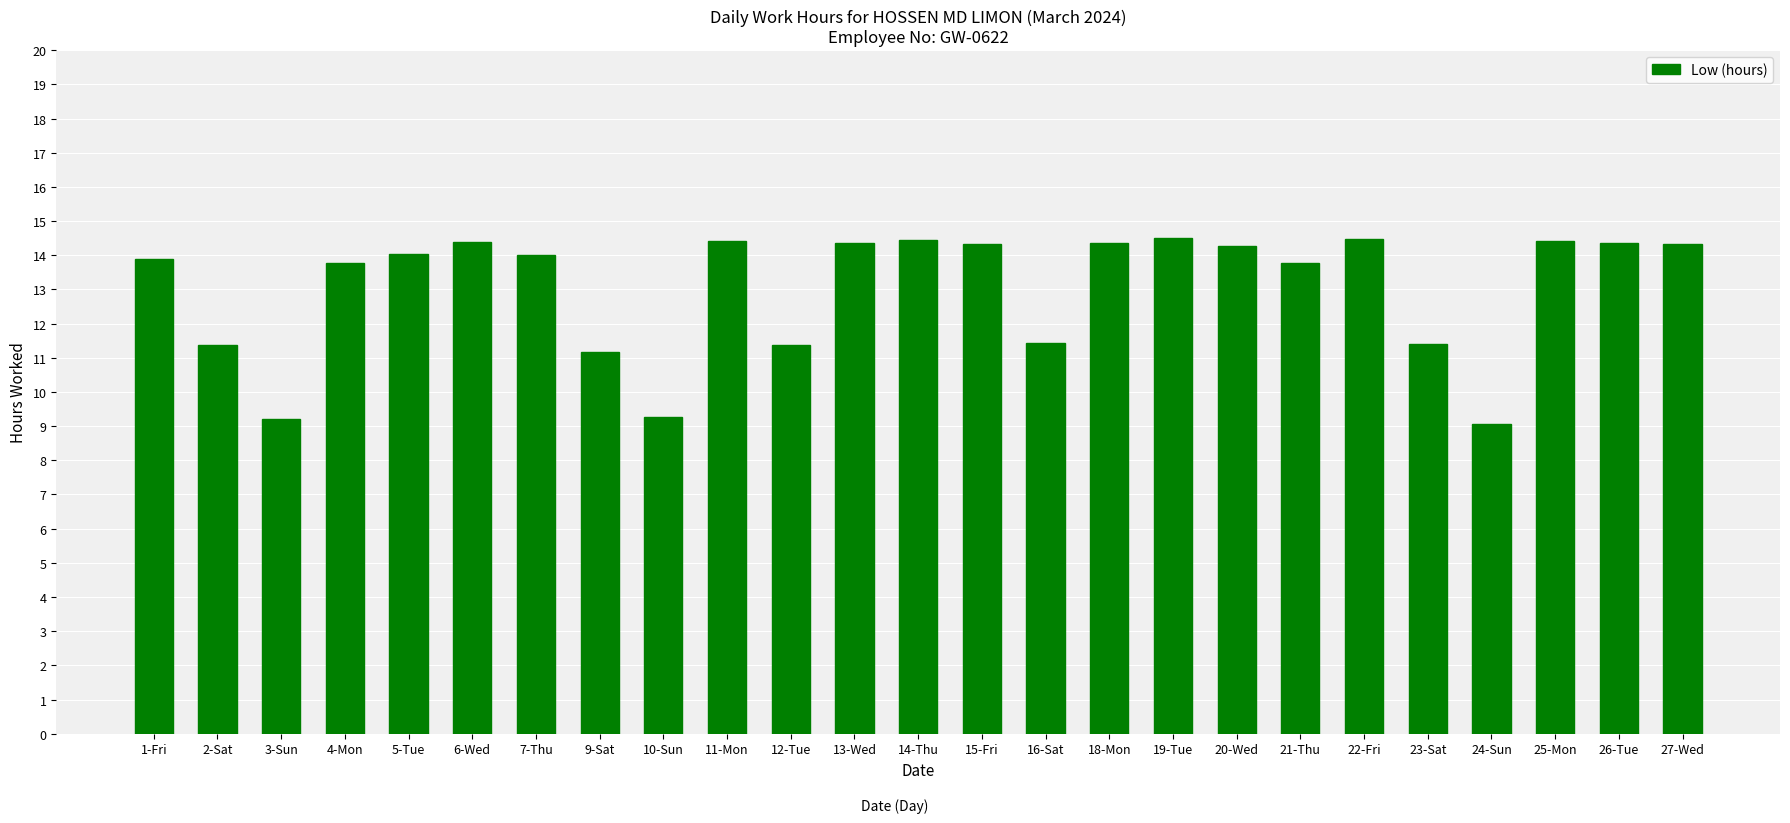

What is the difference between the maximum and second lowest values?

5.3